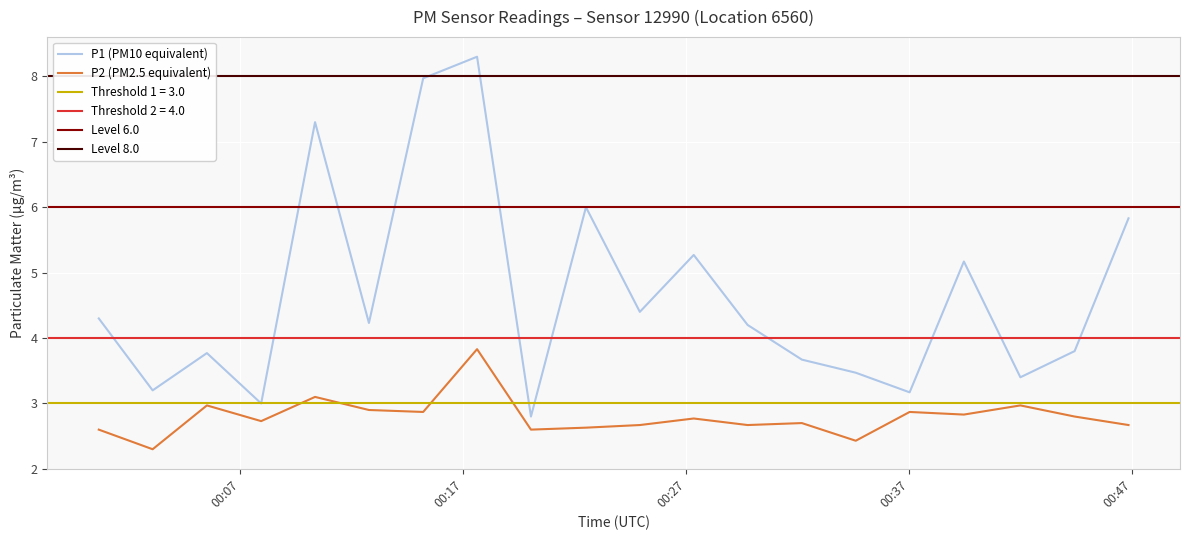

True or false: P2 and P1 intersect in this chart.

False